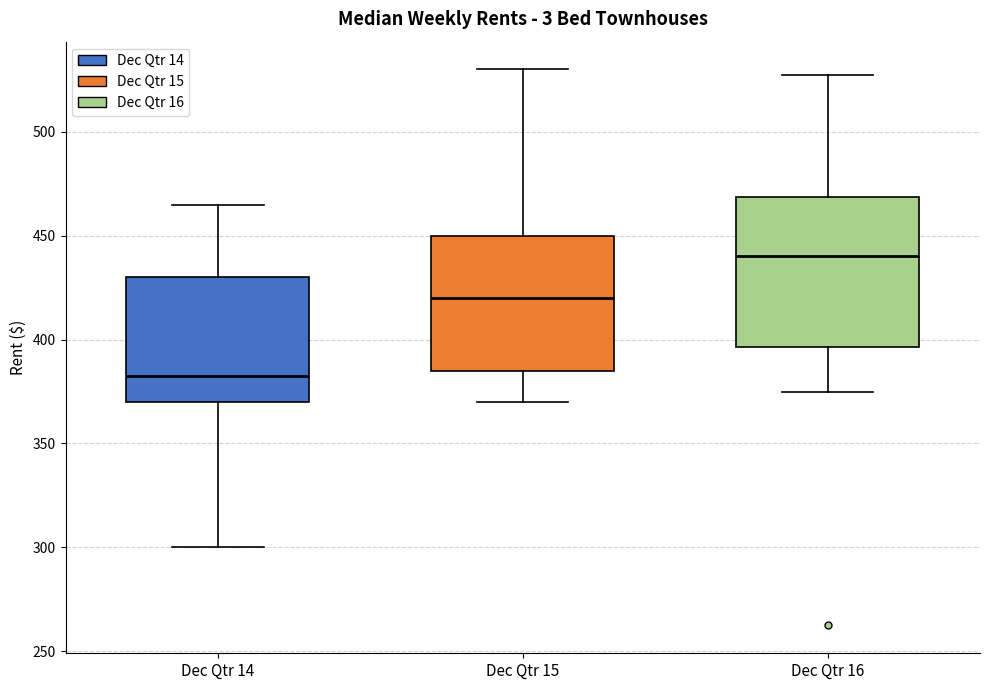

Which box has the lowest median line?

Dec Qtr 14